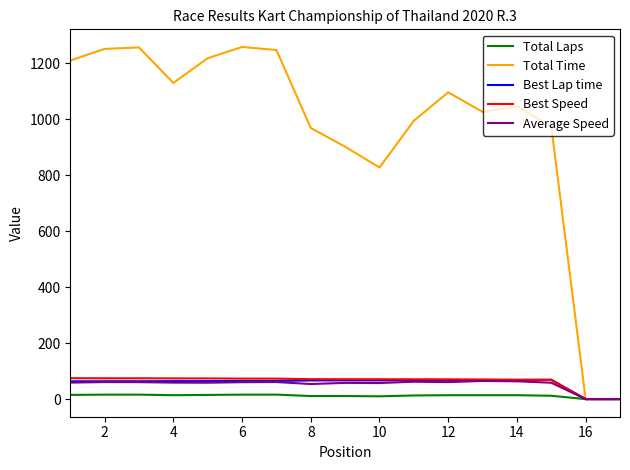

What is the highest value of the Best Speed series?

74.8